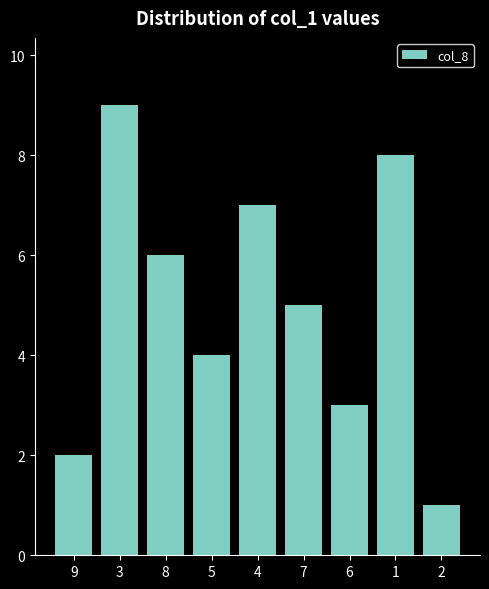

What is the difference between the maximum and minimum values?

8